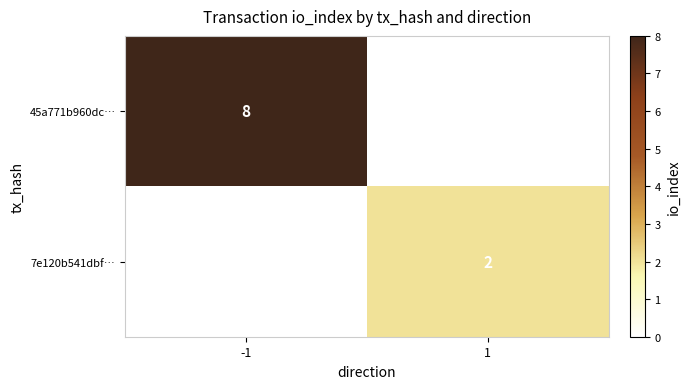

Which has a higher value, 1 or -1?

-1